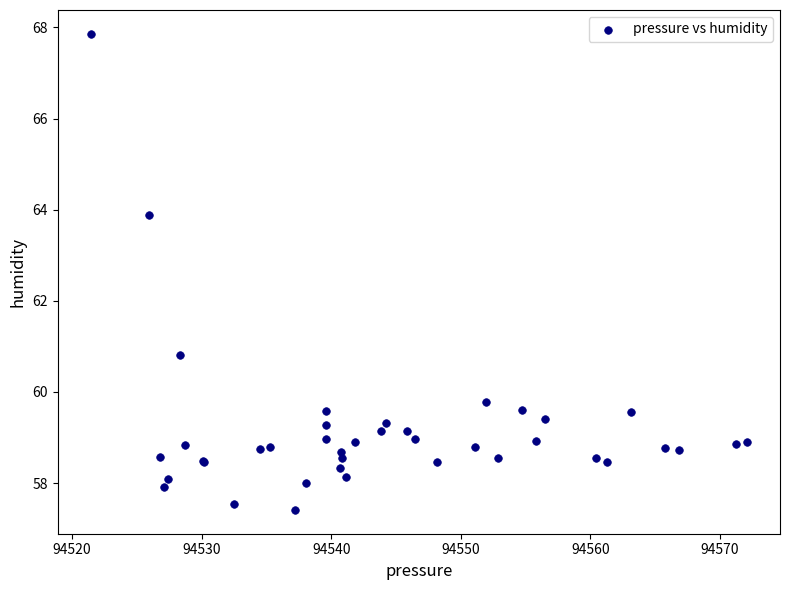

What Y value in the scatter plot is closest to 62?

60.8